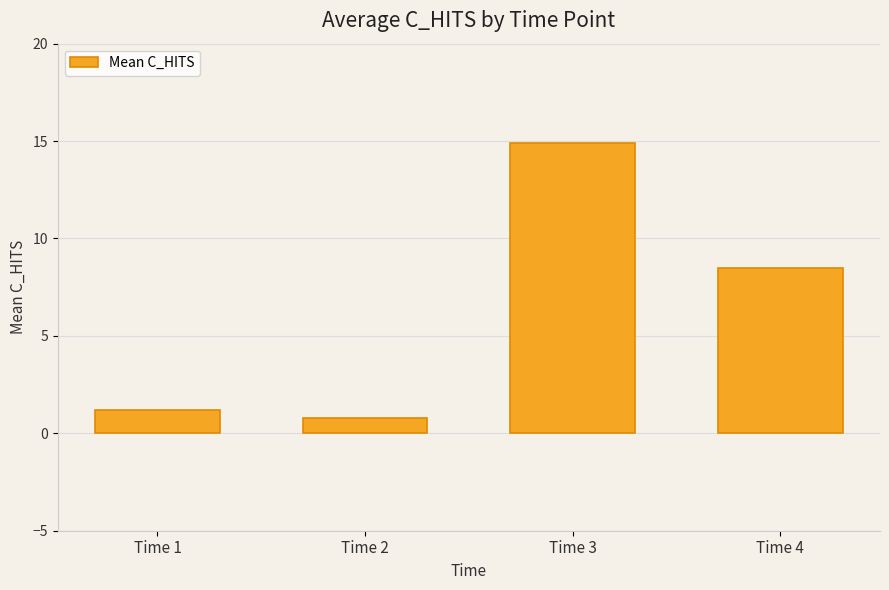

Reading right to left, extract all data points from this chart.

Time 4=8.5	Time 3=14.9	Time 2=0.8	Time 1=1.2